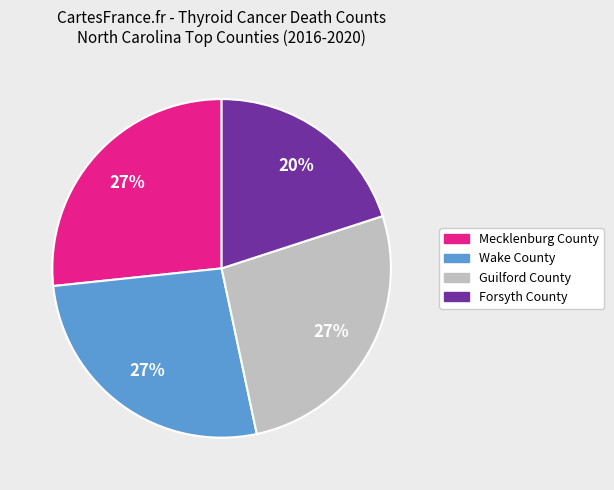

To the nearest percent, what is the average slice percentage?

25%